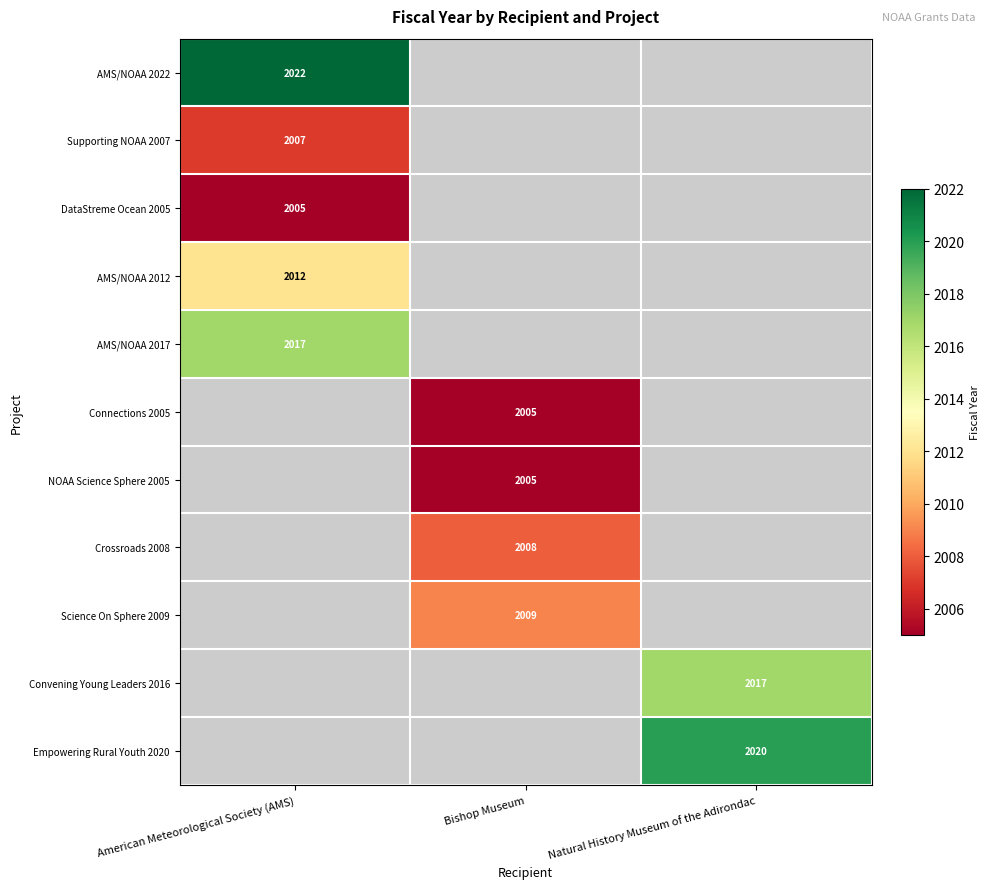

The value of Science On Sphere 2009 at Bishop Museum is 2009. True or false?

True